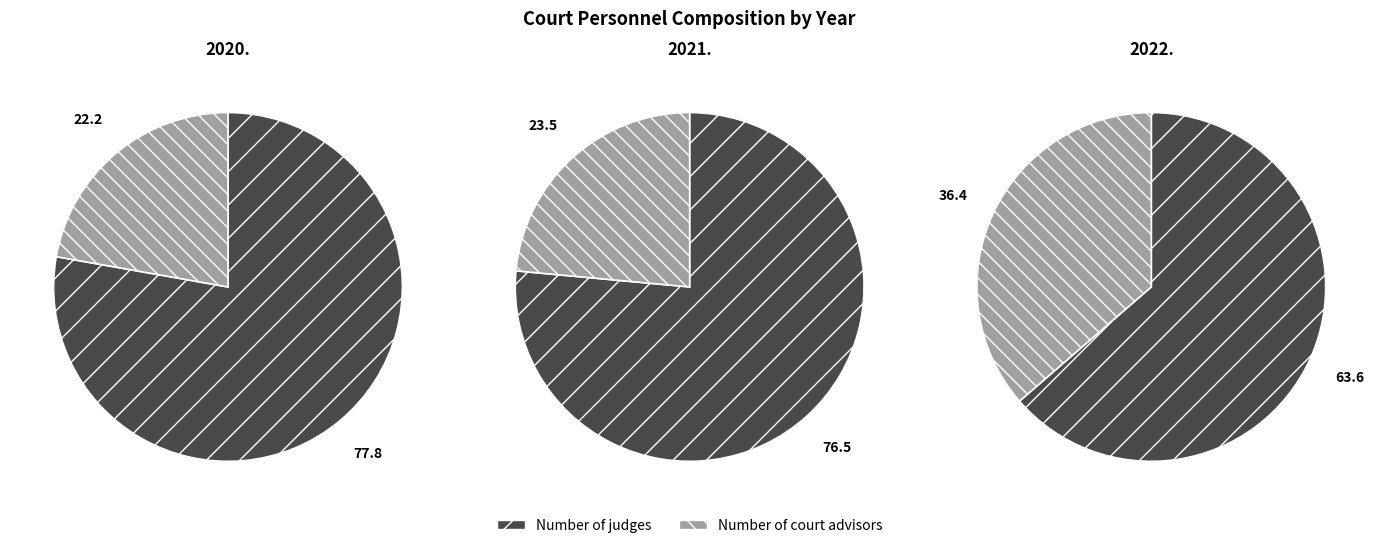

What percentage is NOT represented by 2022.?

65.9%